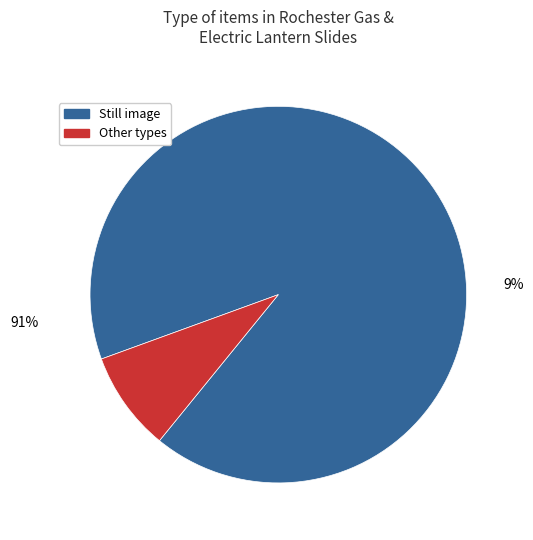

Which slice represents more than half of the pie?

Still image